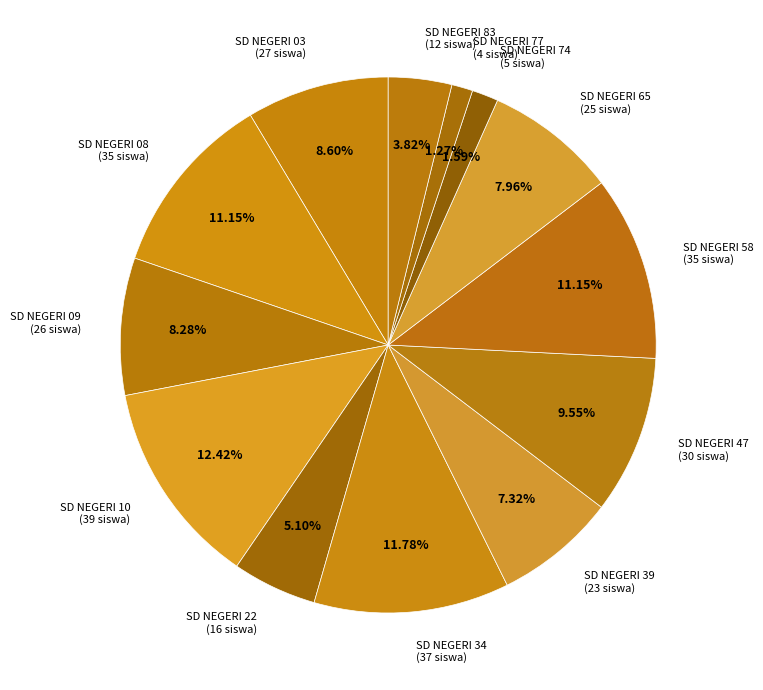

How many segments does this pie chart have?

13